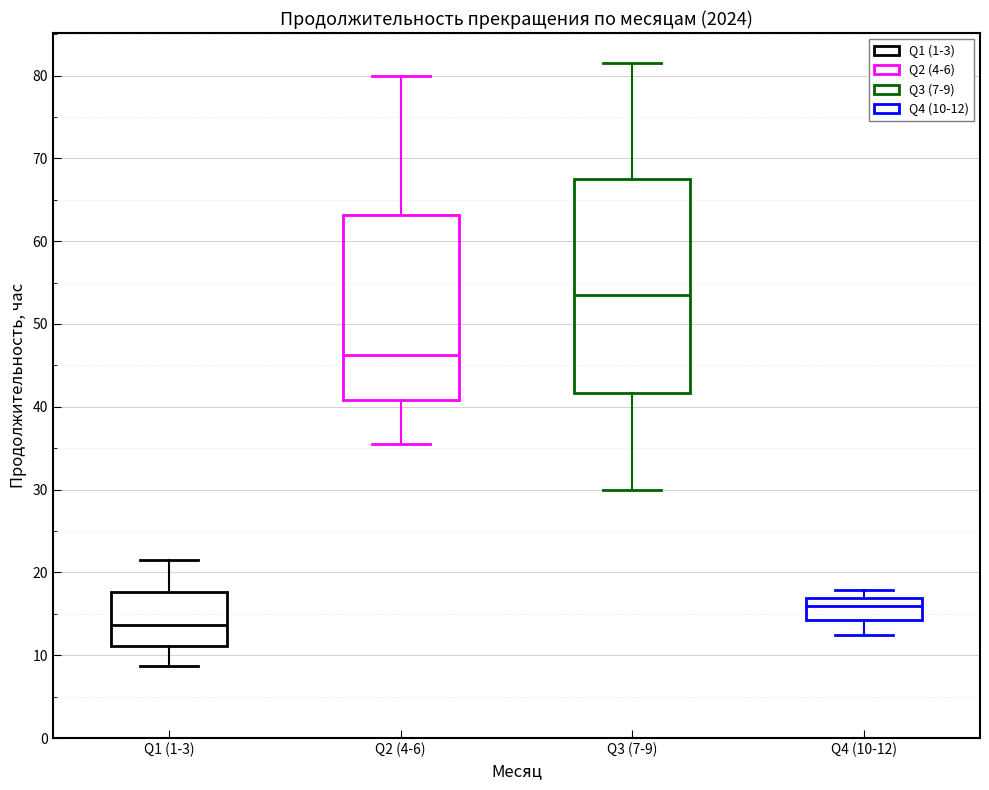

Reading left to right, read every box against the y-axis: the position of its median line, the range the box covers, and the ends of its whiskers. The values are not printed on the chart, so give them approximately, as read against the axis.

Q1 (1-3): median 14, box 11 to 18, whiskers 9 to 21
Q2 (4-6): median 46, box 41 to 63, whiskers 35 to 80
Q3 (7-9): median 53, box 42 to 67, whiskers 30 to 81
Q4 (10-12): median 16, box 14 to 17, whiskers 12 to 18